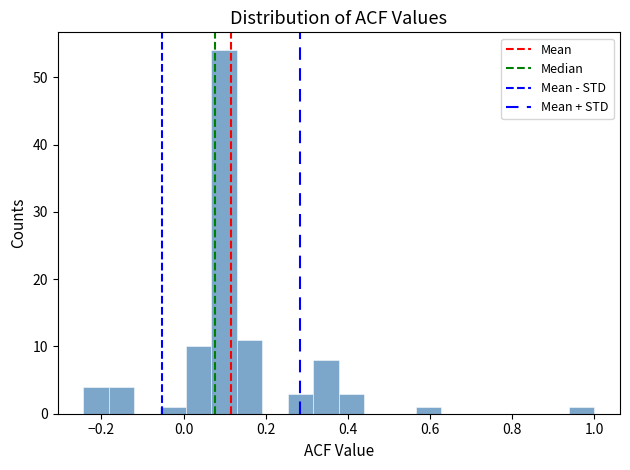

Around what value on the x-axis is the tallest bar? Give the approximate position of its centre, as read against the axis.

0.10